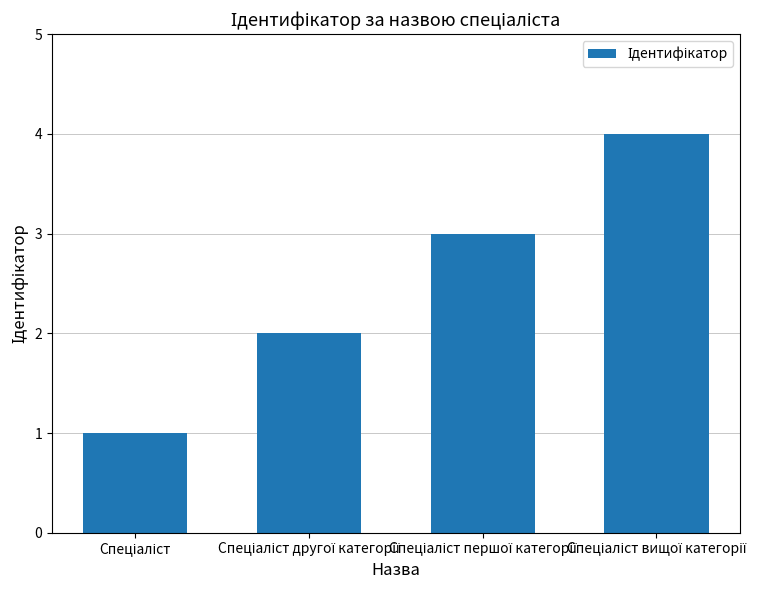

What is the sum of all values?

10